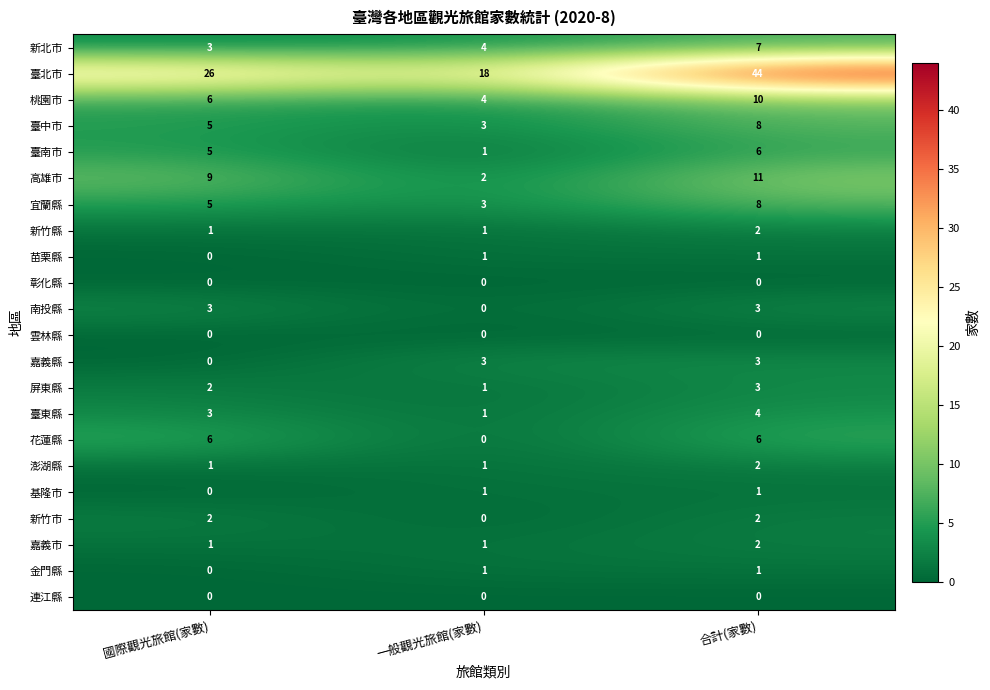

Count the 屏東縣 values in the range 1 to 3.

3